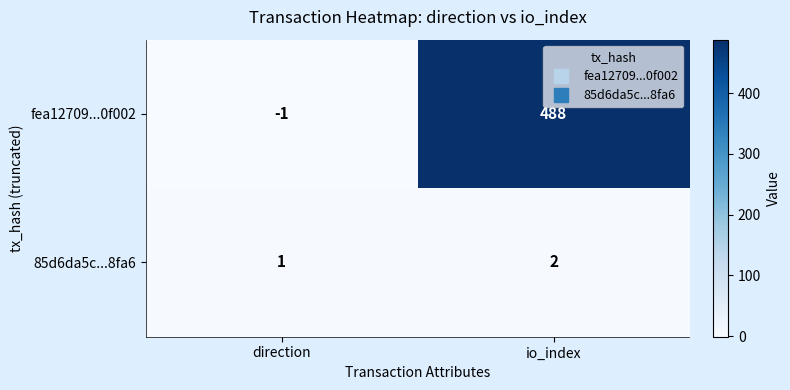

Reading left to right, extract all data points from this chart.

fea12709...0f002: direction=-1	io_index=488
85d6da5c...8fa6: direction=1	io_index=2